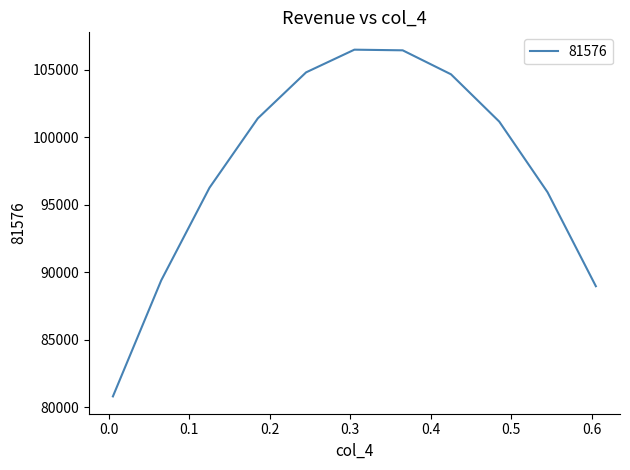

What is the minimum value shown in the chart?

80794.0